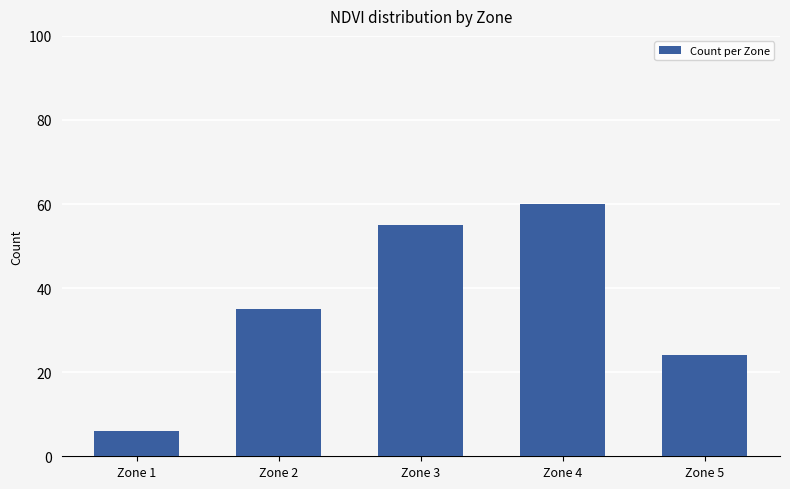

What value does the data have at Zone 4, to the nearest 10?

60